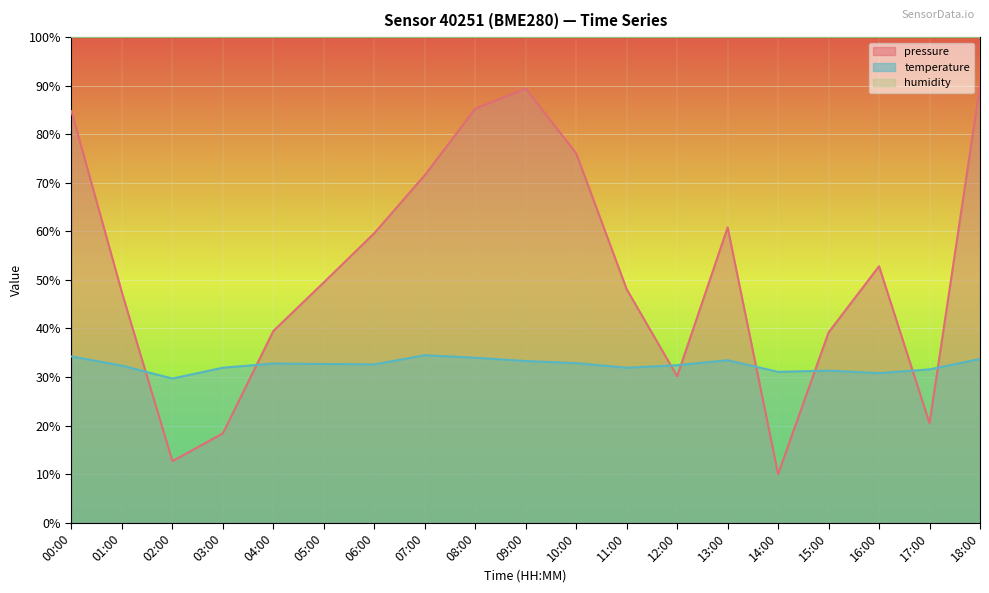

What is the difference between the highest and lowest values at 14:00?

90.0